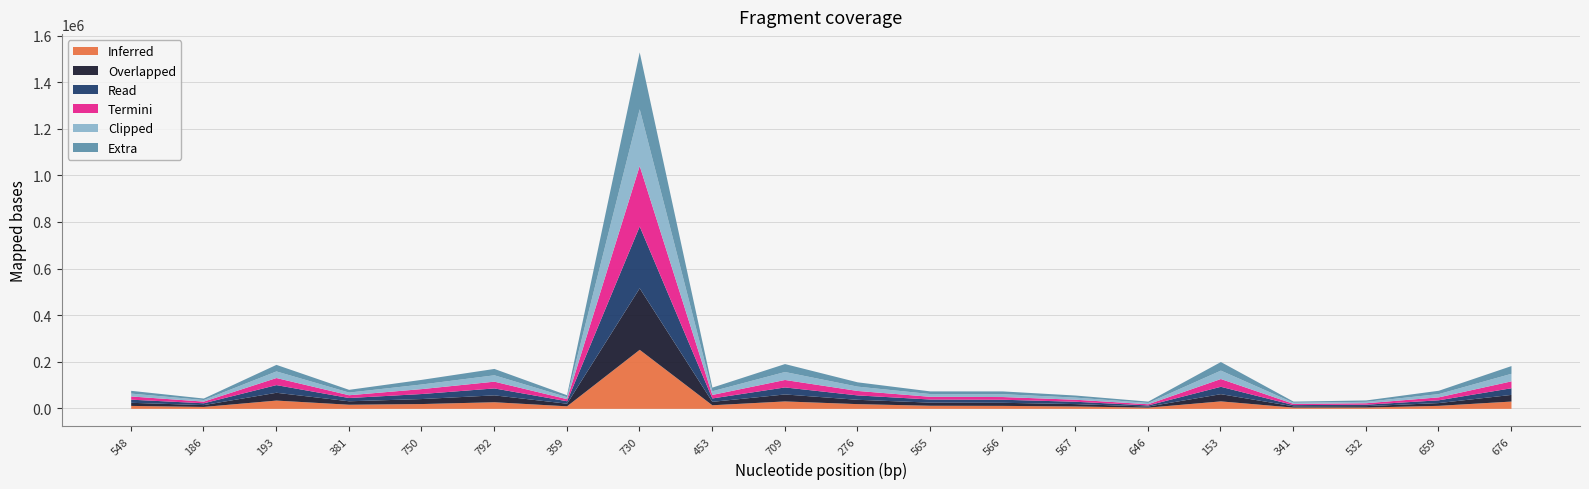

Is the value of 2000 at 709 greater than the value of 1995 at 453?

Yes